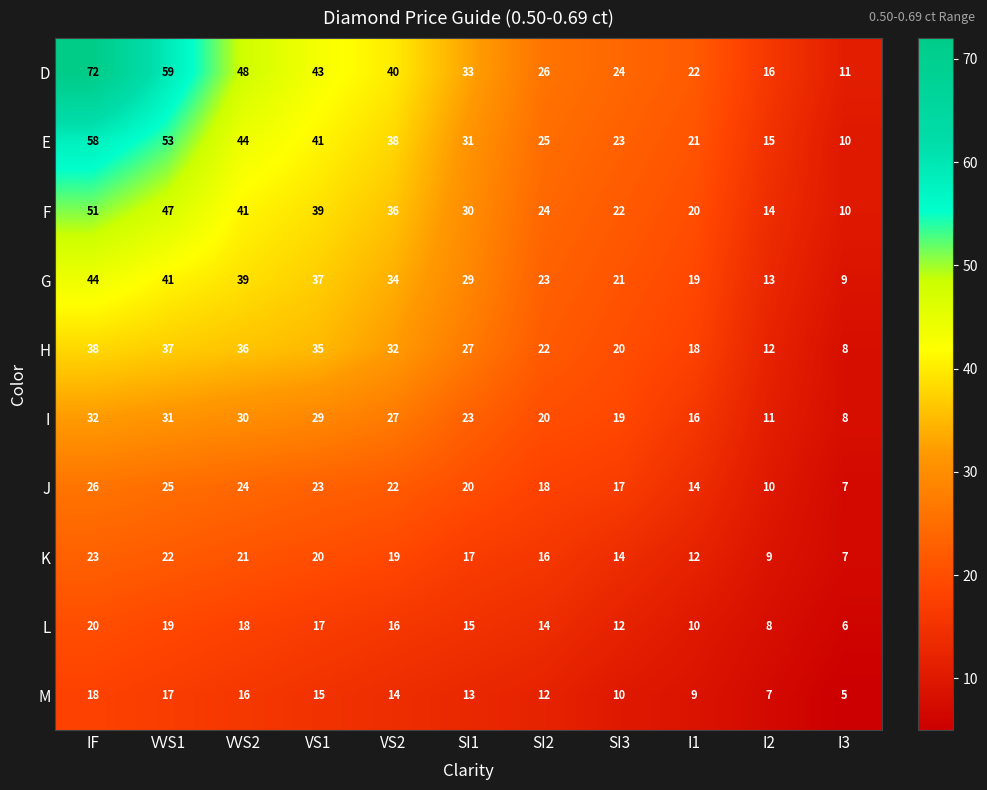

How many data points does each series have?

11